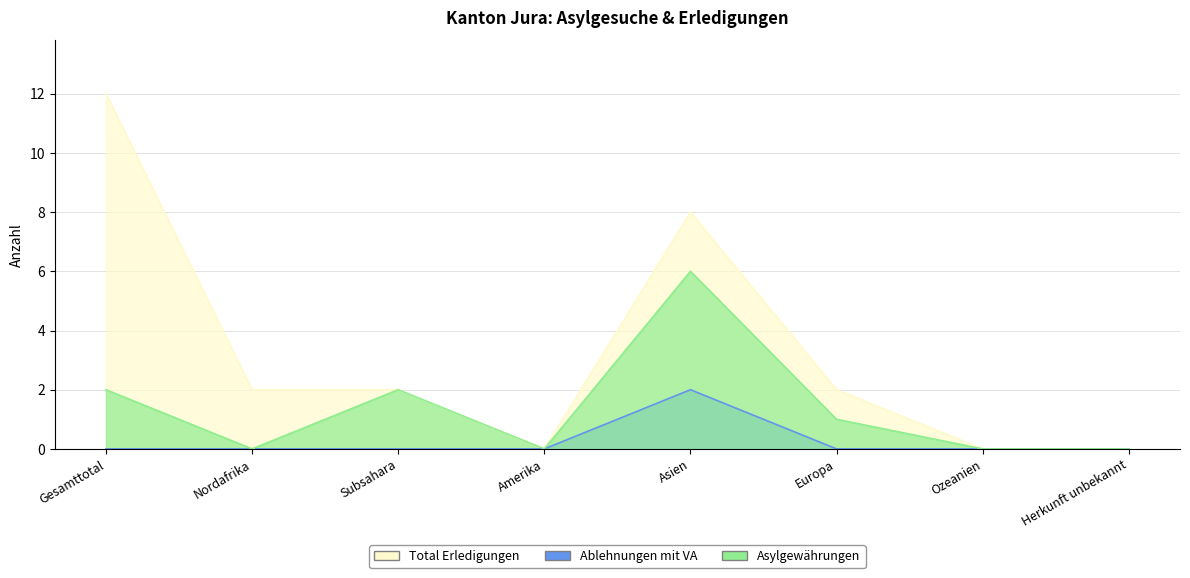

True or false: Ablehnungen mit VA has a value of 3 at Asien.

False